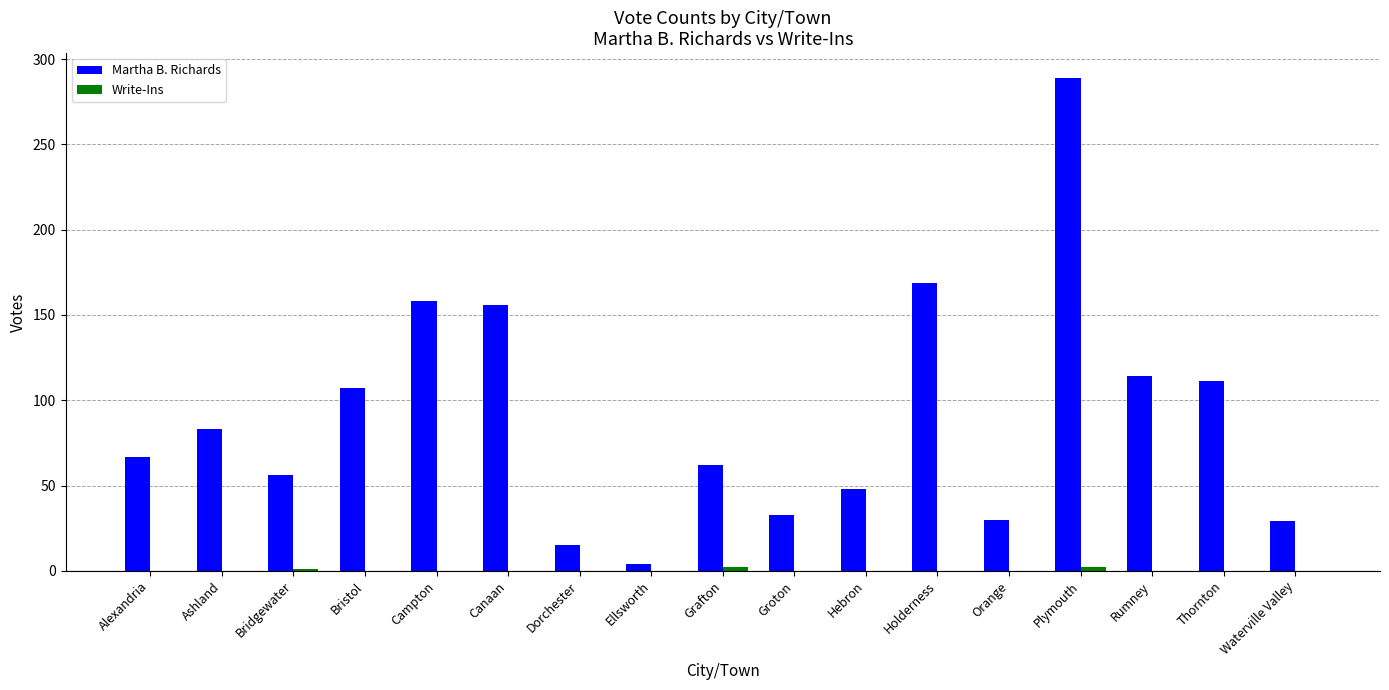

What is the total value across all series at Holderness?

169